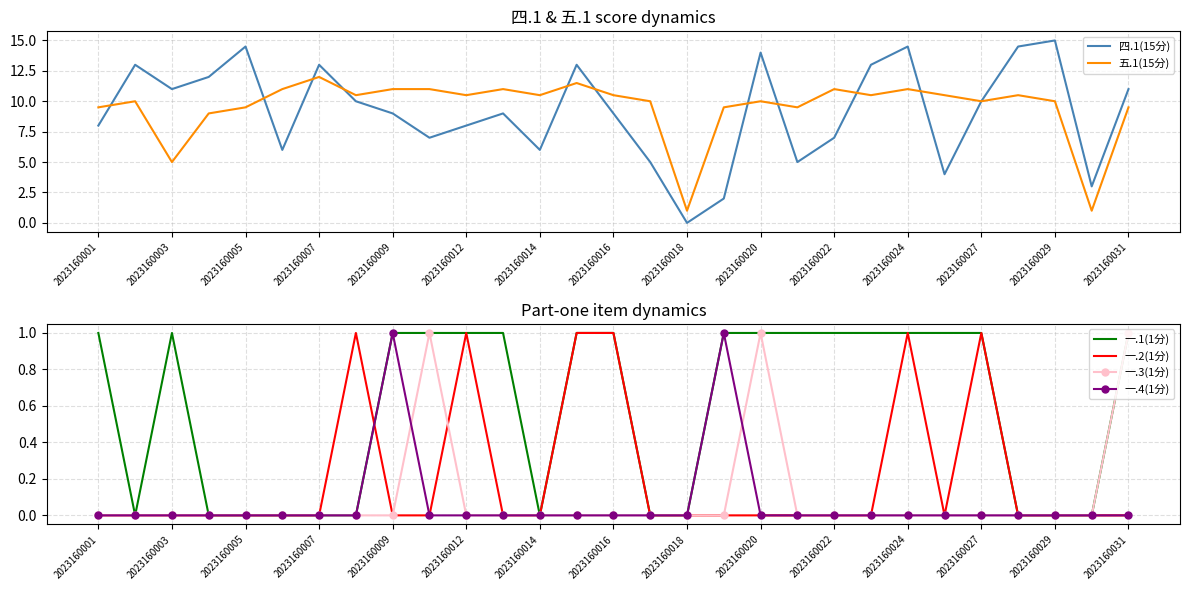

What is the highest value of the 四.1(15分) series?

15.0